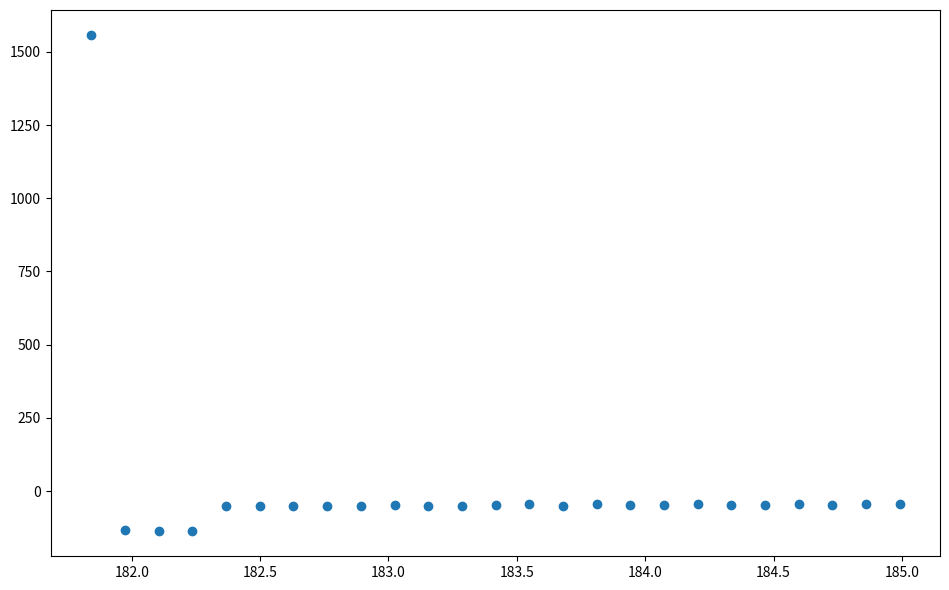

What is the range of X values (max minus min)?

3.1